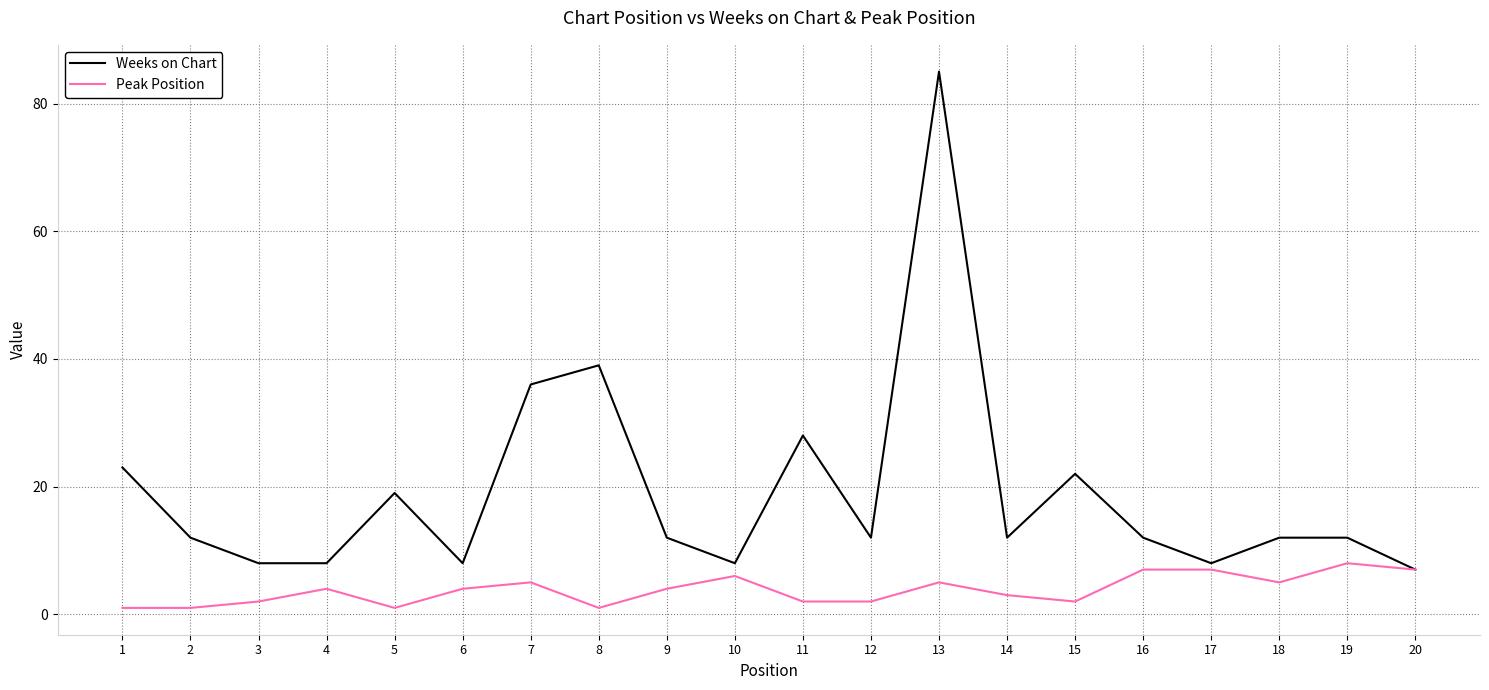

At which category is the sum across all series the highest?

13